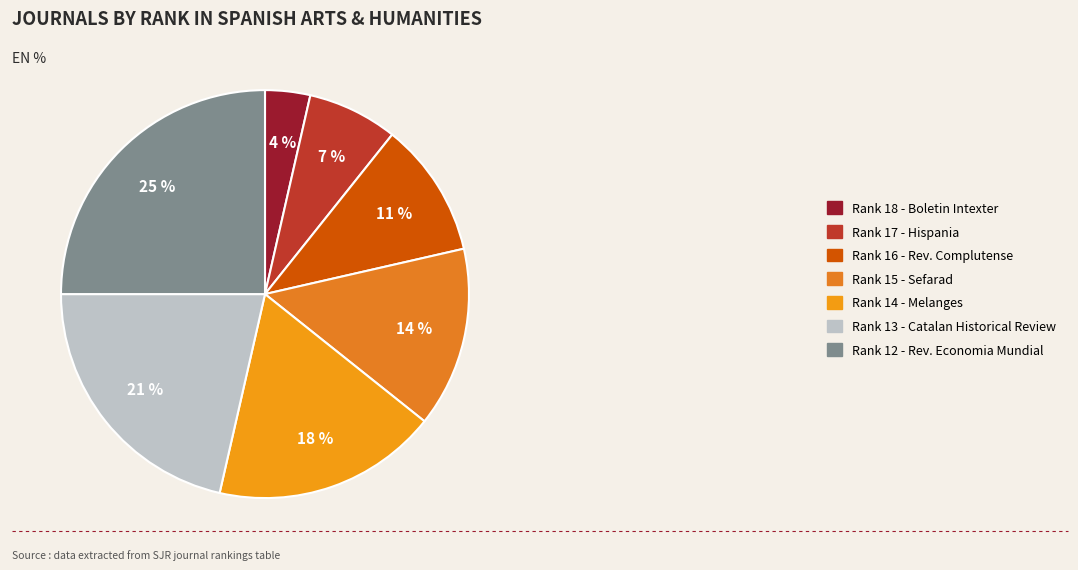

To the nearest percent, what is the average slice percentage?

14%